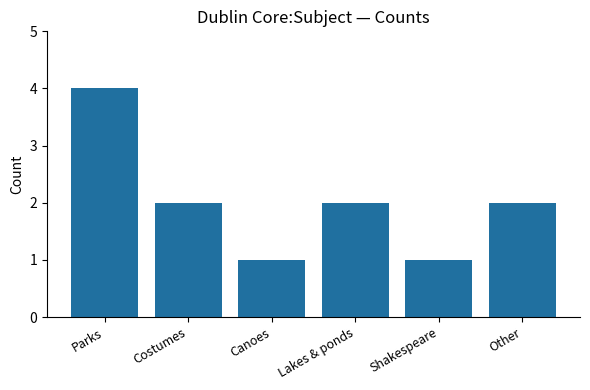

What is the value of the 2nd bar from the left?

2